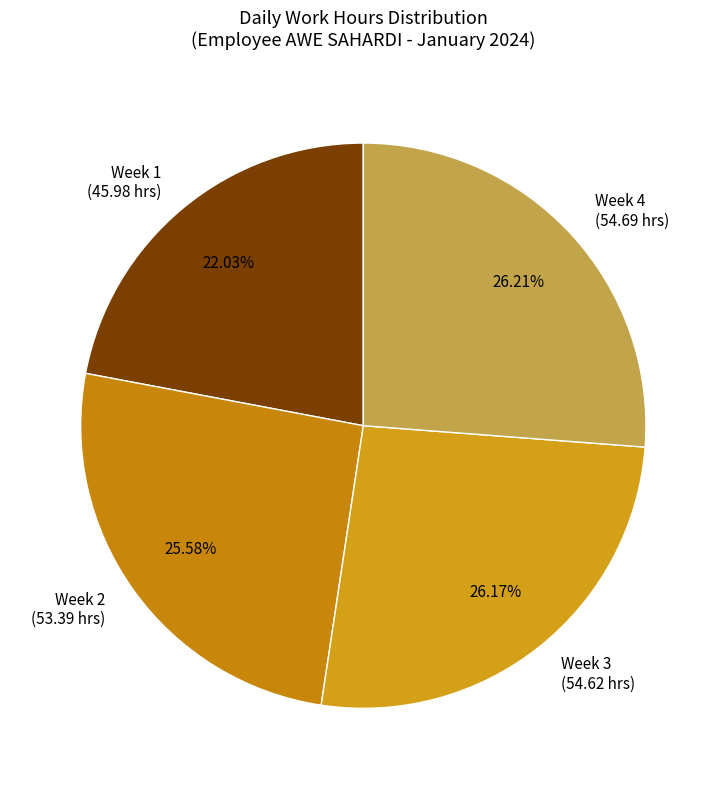

Approximately how many times larger is the value at Week 3 (54.62 hrs) compared to Week 4 (54.69 hrs)?

1.0